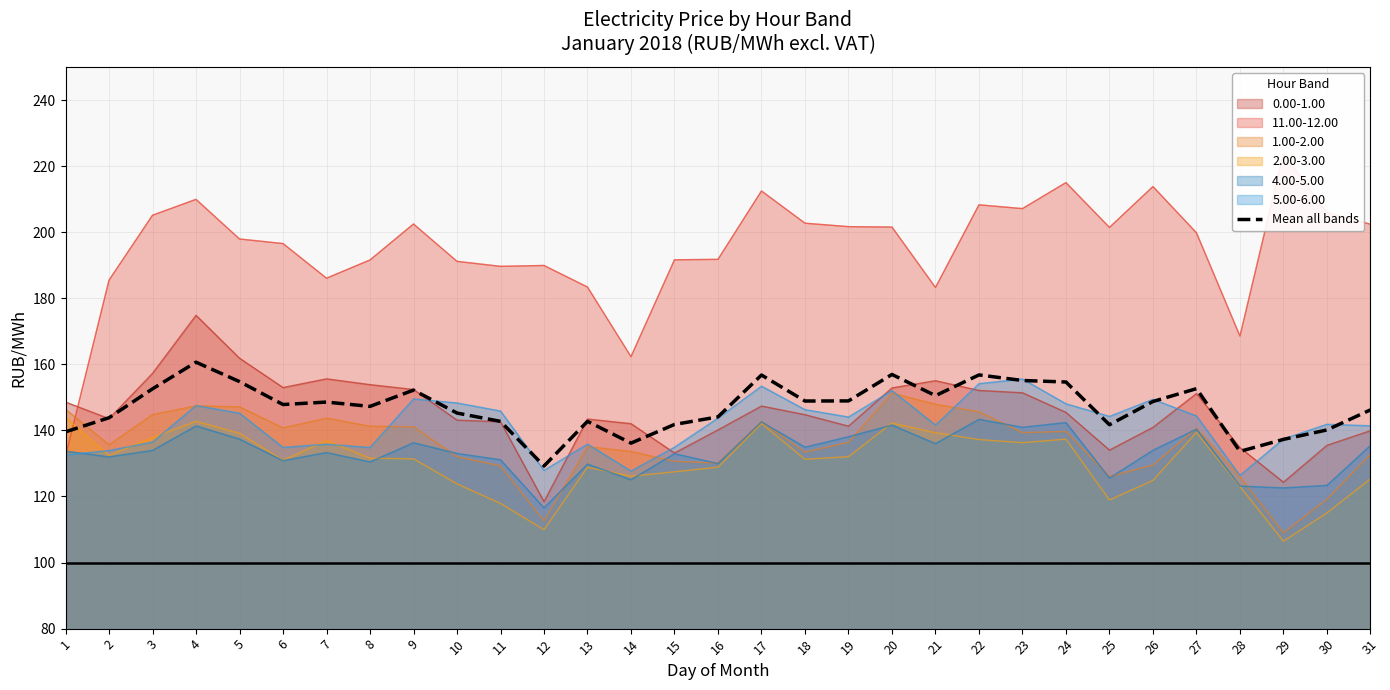

How many lines are shown in the chart?

1